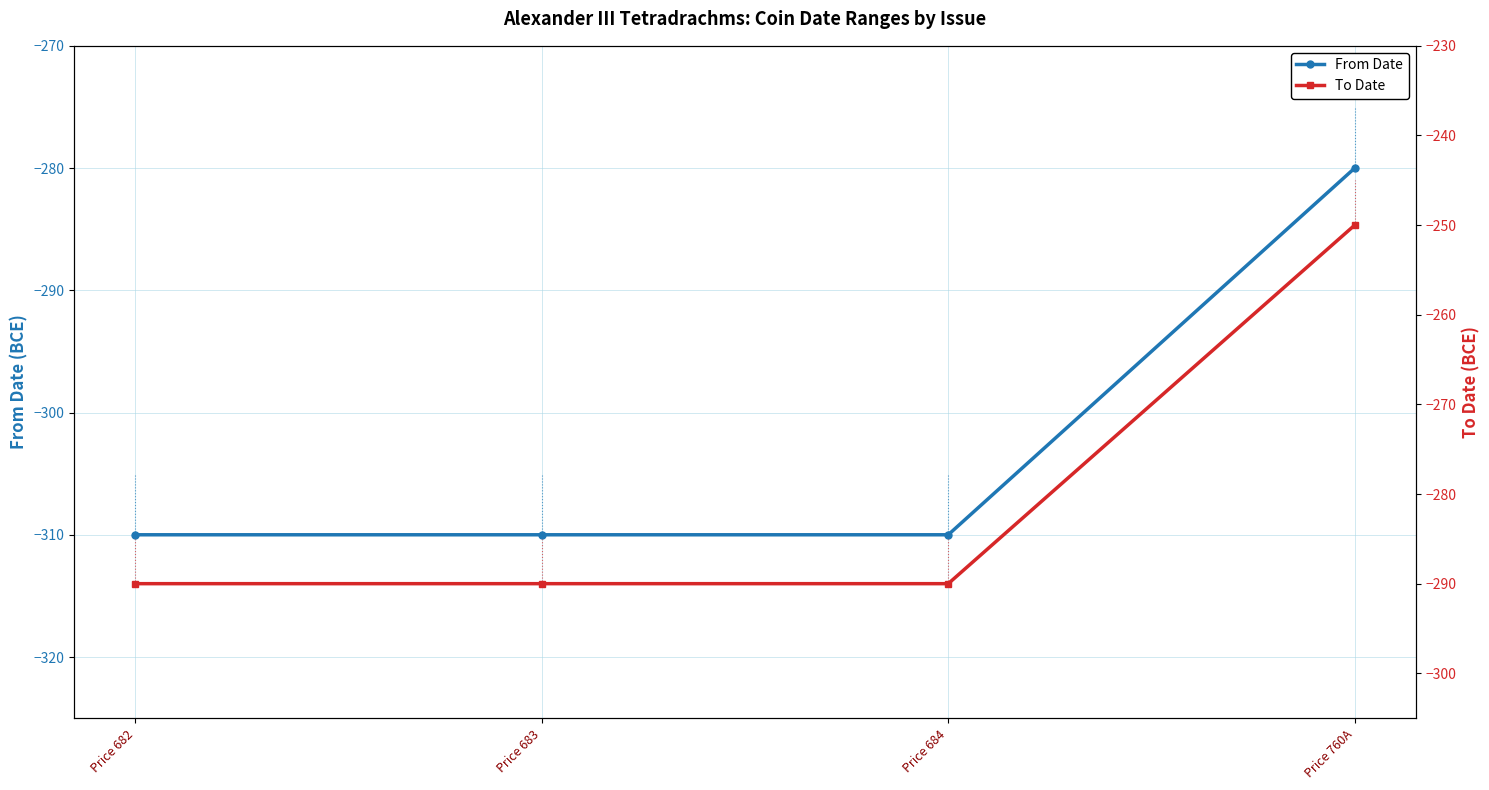

True or false: To Date and From Date intersect in this chart.

False